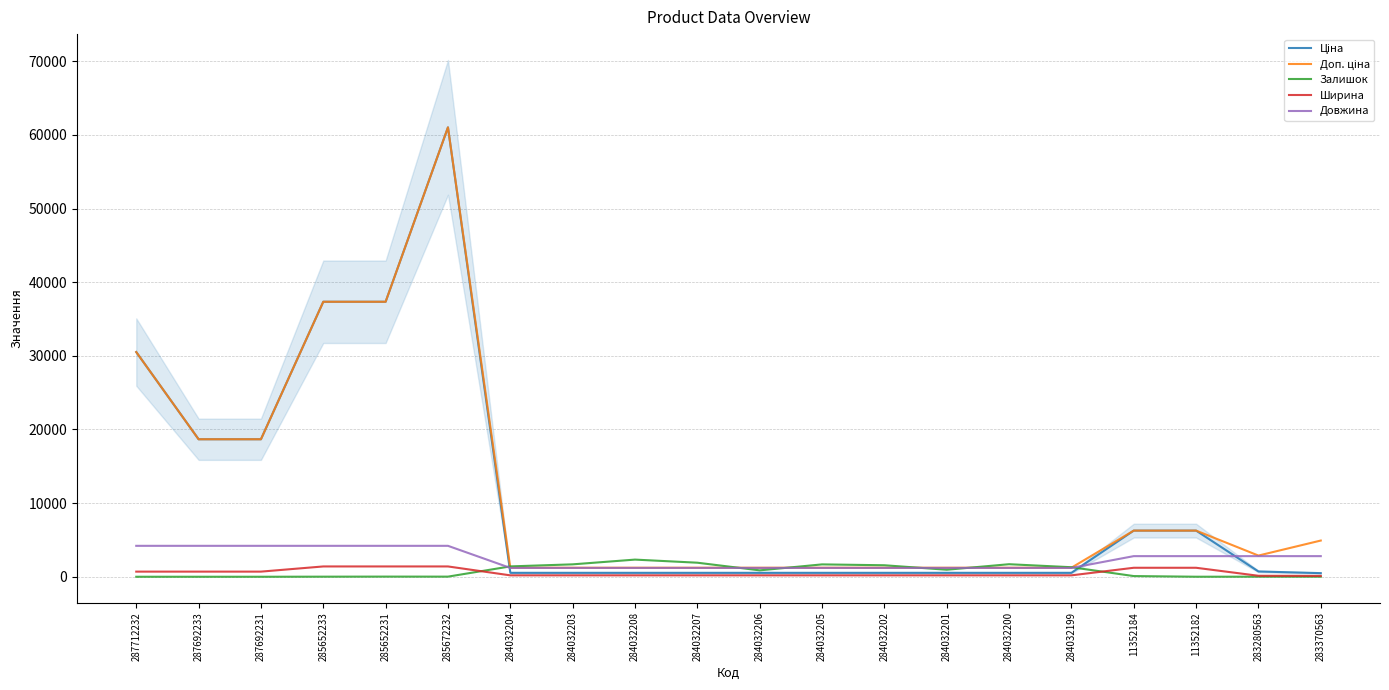

Is the value of Залишок at 283280563 greater than the value of Ширина at 285652231?

No